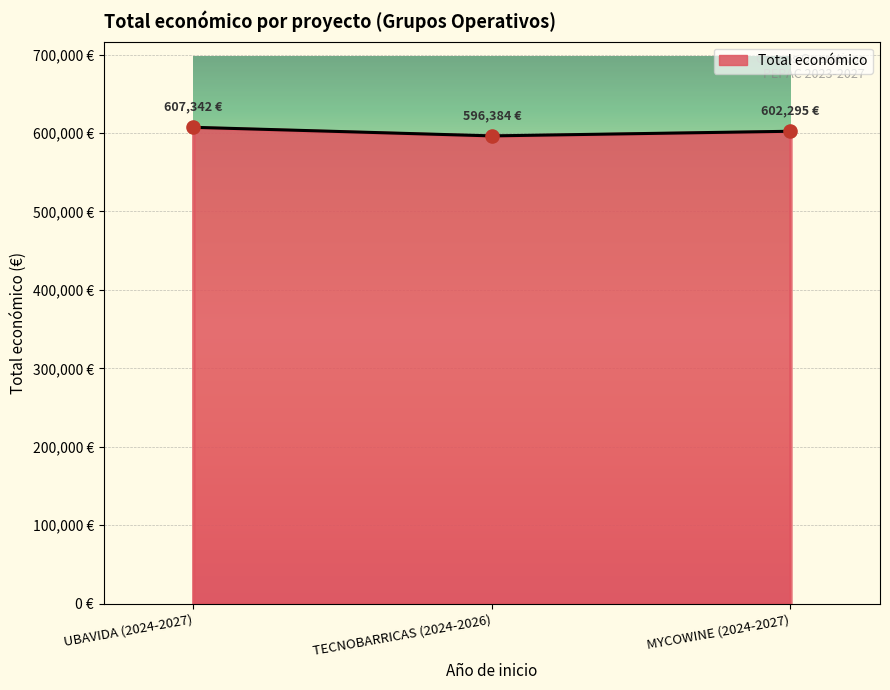

What is the ratio of the value at TECNOBARRICAS (2024-2026) to the value at MYCOWINE (2024-2027)?

1.0